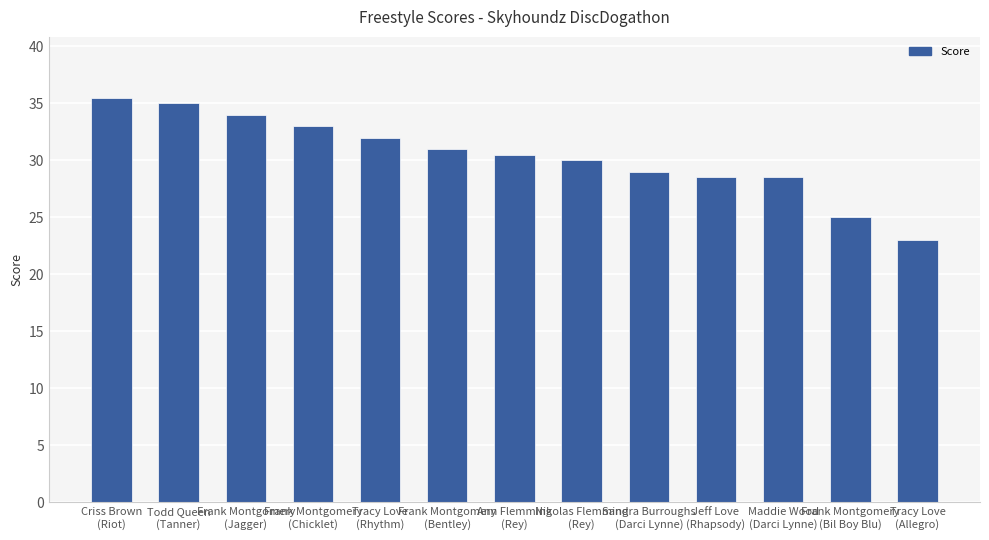

What is the change in value from Criss Brown
(Riot) to Ann Flemming
(Rey)?

-5.0